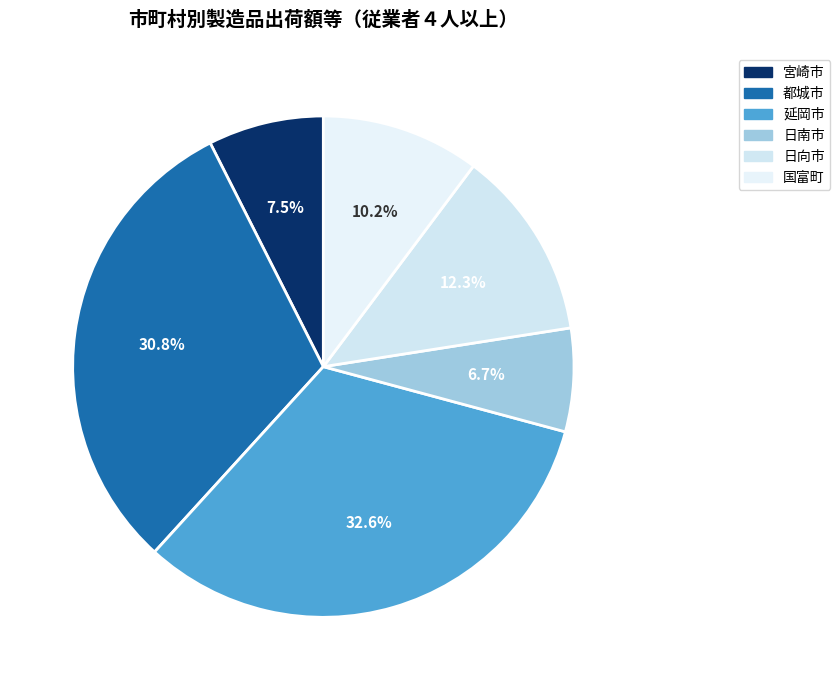

Rank the categories by value from lowest to highest.

日南市, 宮崎市, 国富町, 日向市, 都城市, 延岡市